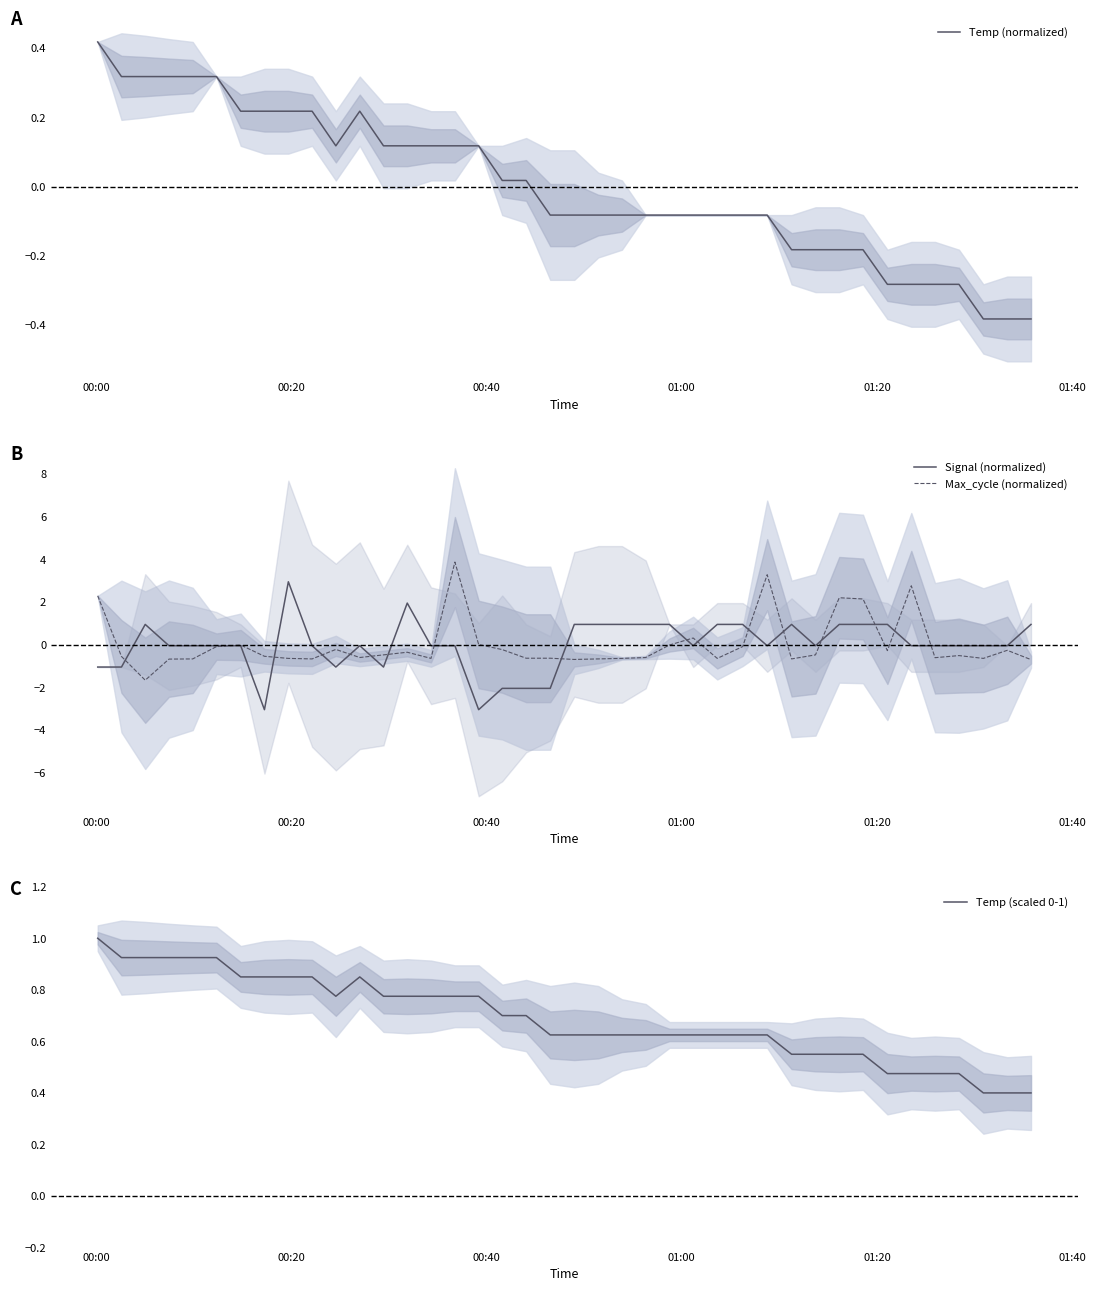

True or false: Signal (normalized) and Temp (normalized) cross at least once.

True